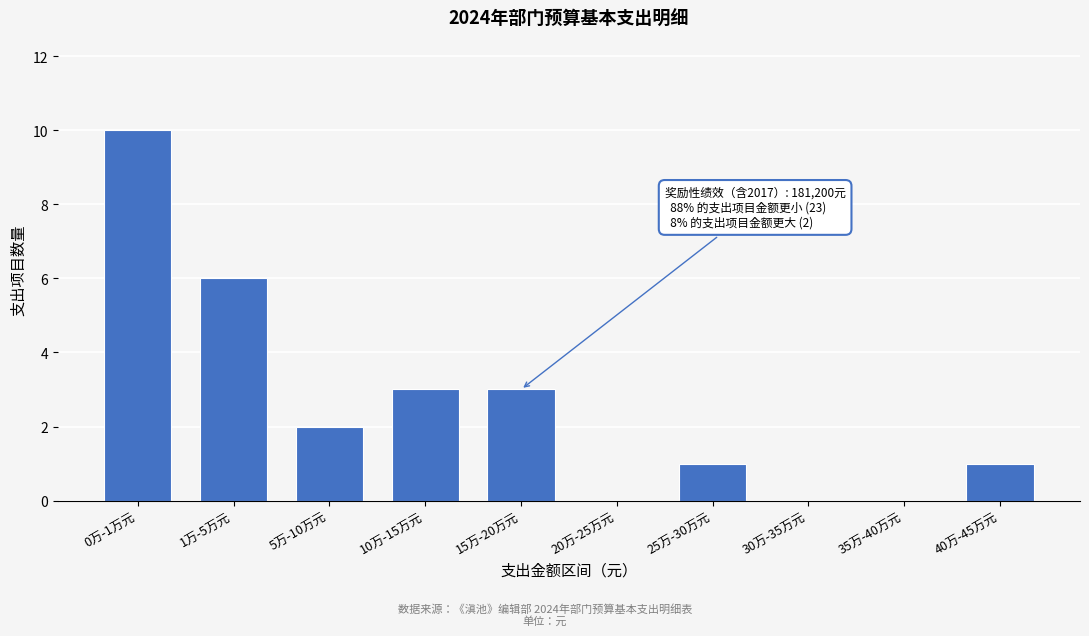

Reading right to left, extract all data points from this chart.

40万-45万元=1	35万-40万元=0	30万-35万元=0	25万-30万元=1	20万-25万元=0	15万-20万元=3	10万-15万元=3	5万-10万元=2	1万-5万元=6	0万-1万元=10